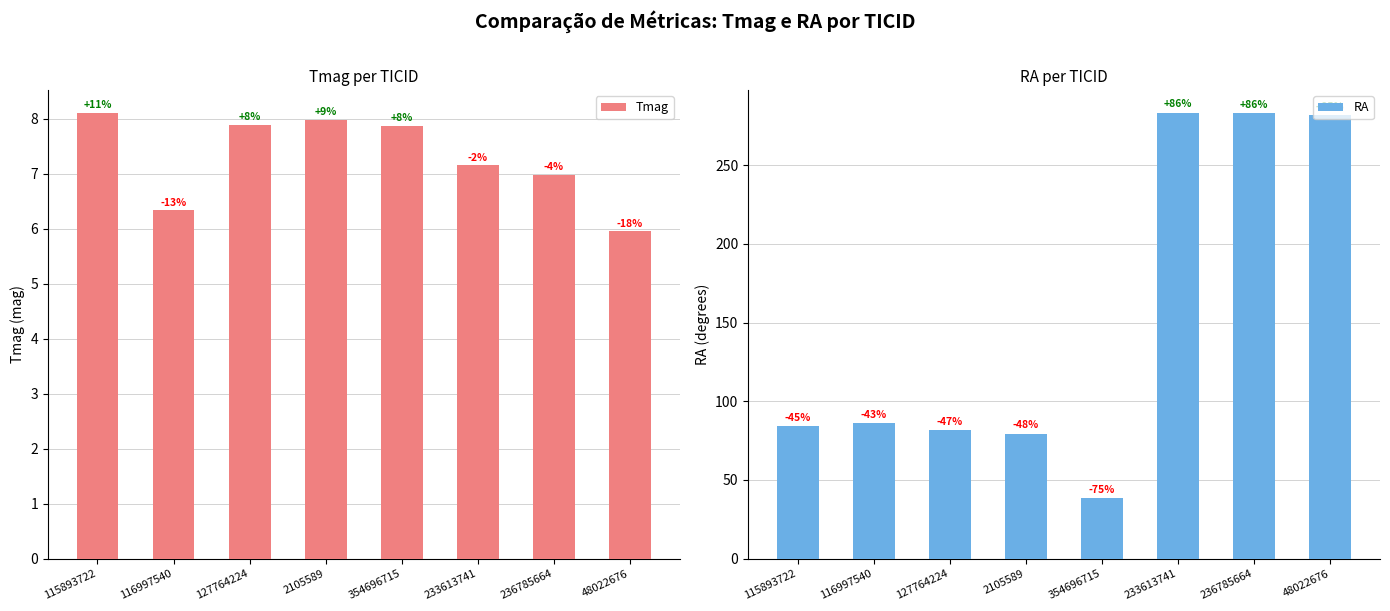

What is the maximum value for Tmag?

8.1